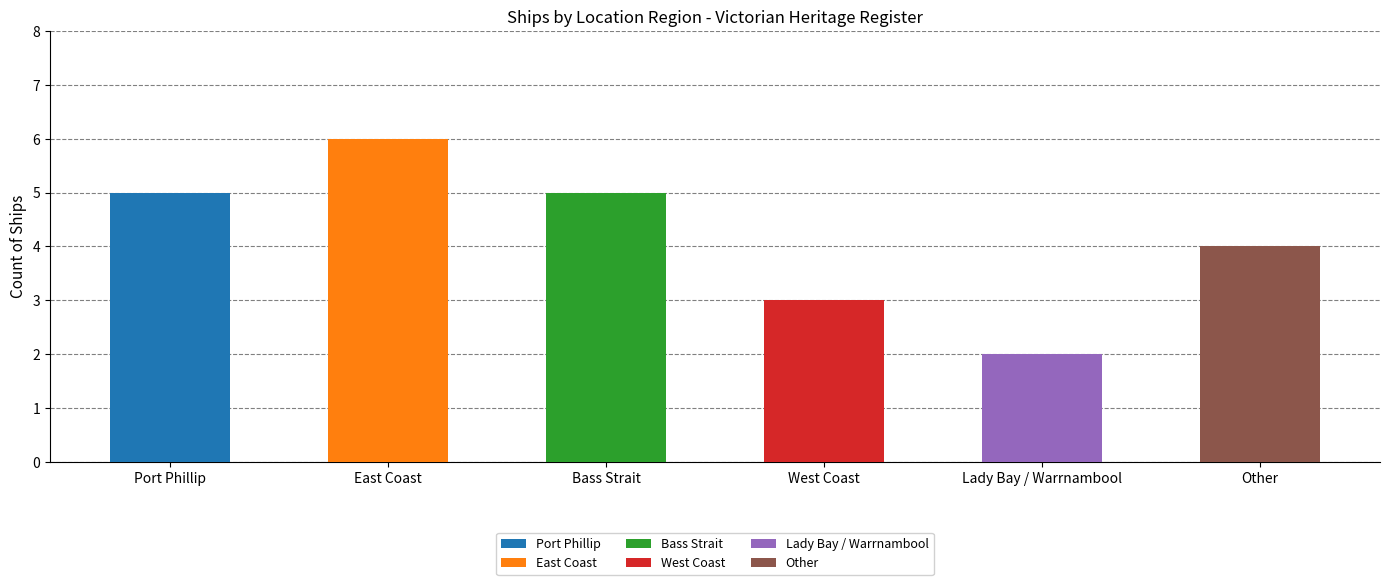

What is the value of the 3rd bar from the left?

5